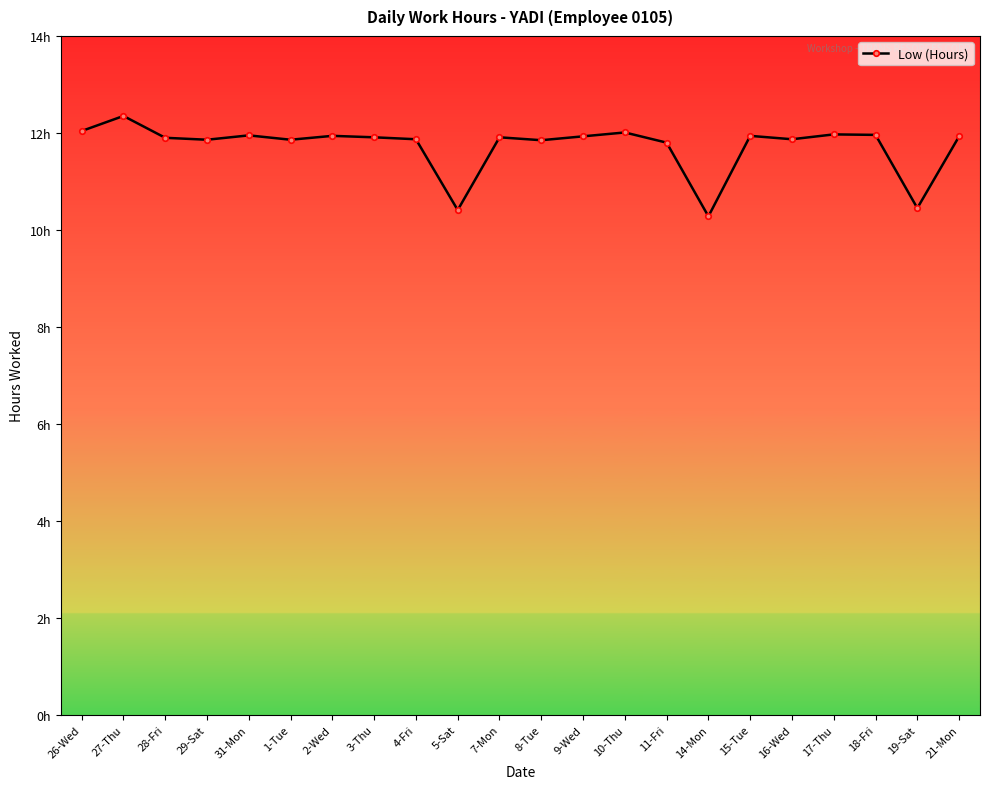

The value at 5-Sat is 10.4. True or false?

True